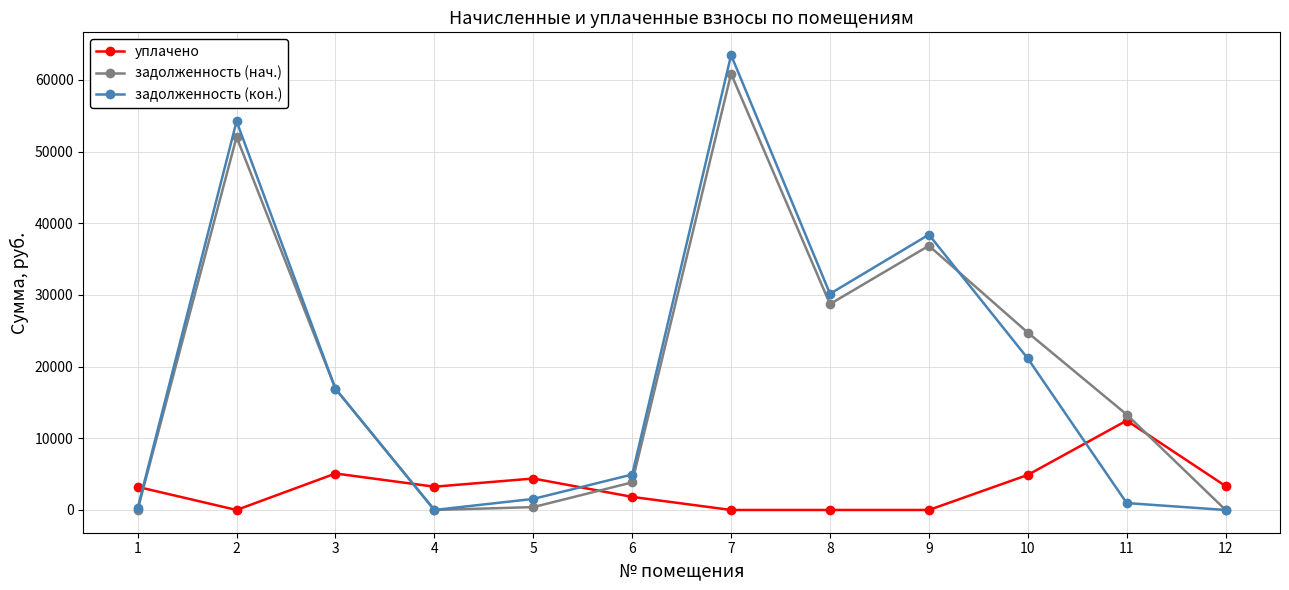

At how many categories does at least one series exceed 37807?

3